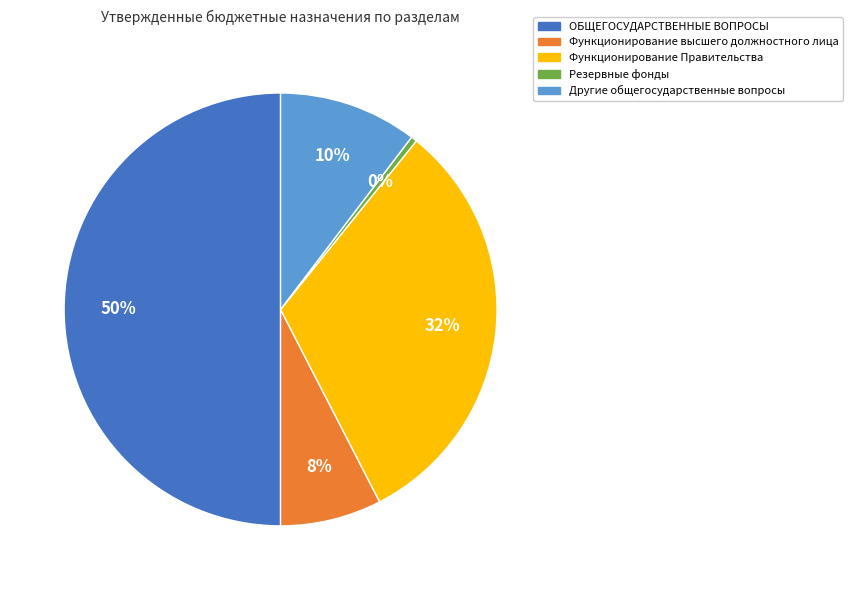

Approximately how many times larger is the value at Функционирование Правительства compared to Резервные фонды?

70.8